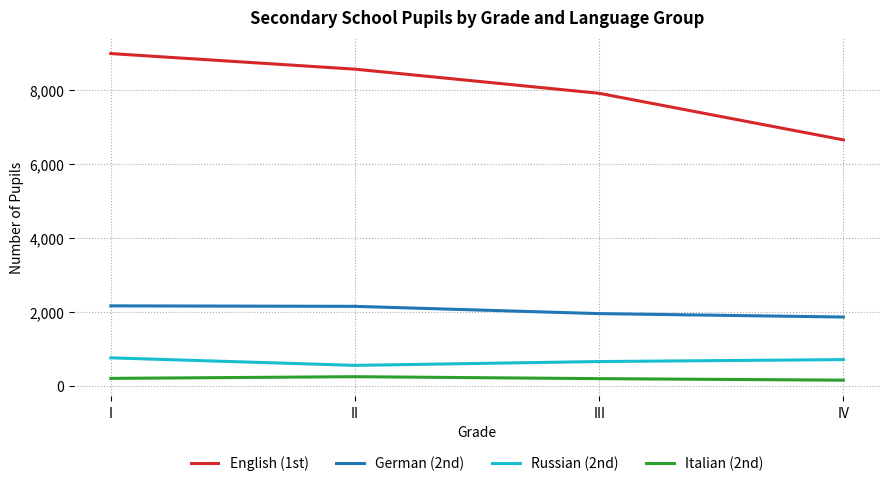

What are all the series names shown in the legend?

English (1st), German (2nd), Russian (2nd), Italian (2nd)